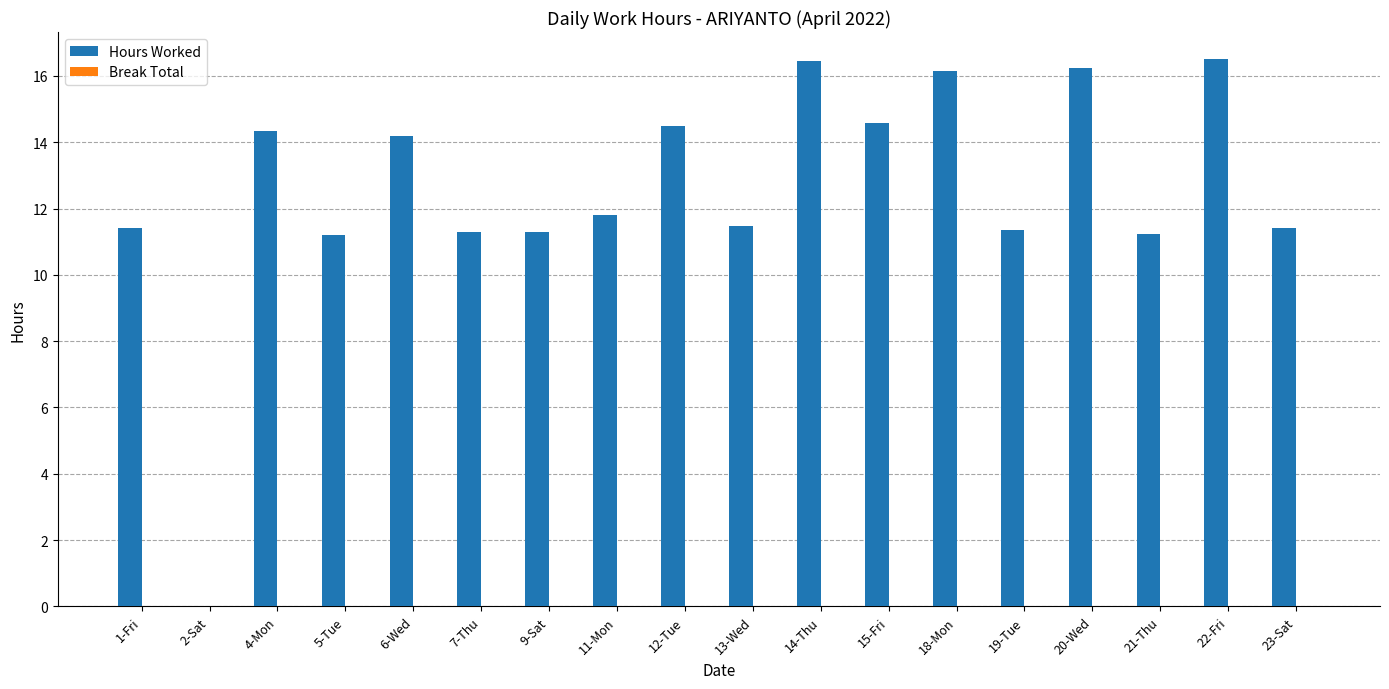

What is the change in value from 11-Mon to 14-Thu?

+4.6